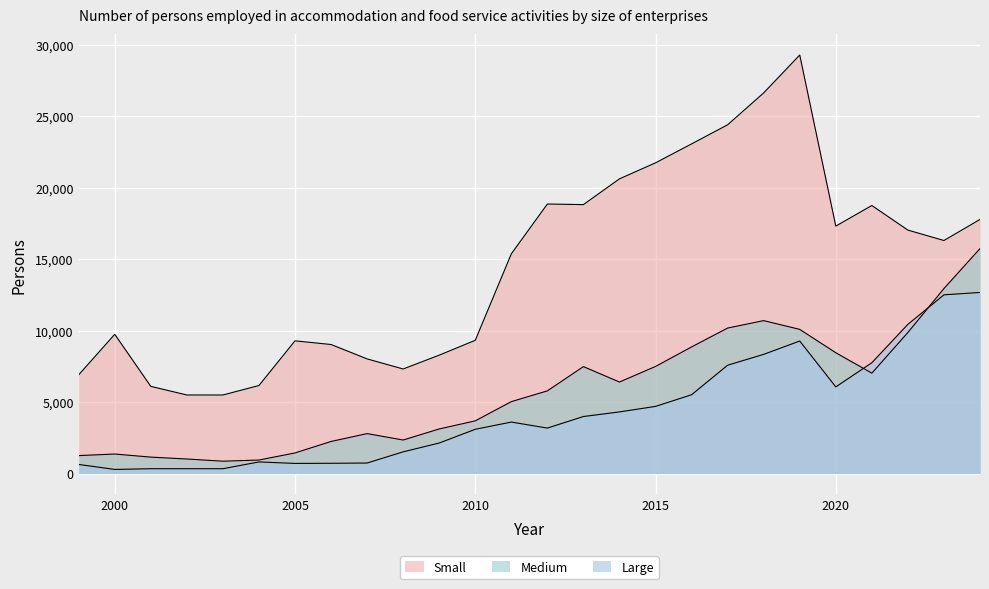

Where is the first local minimum for Small?

2003